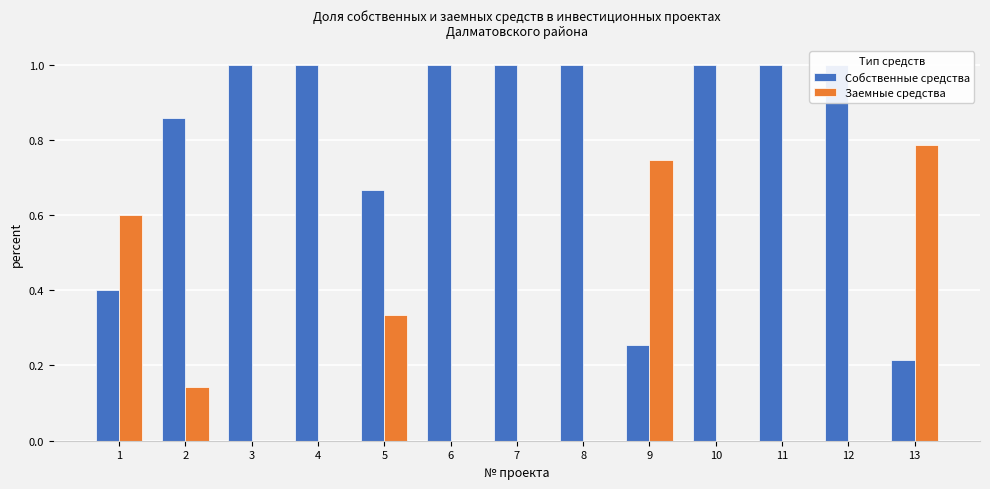

What is the spread (max minus min) of values at 6?

1.0